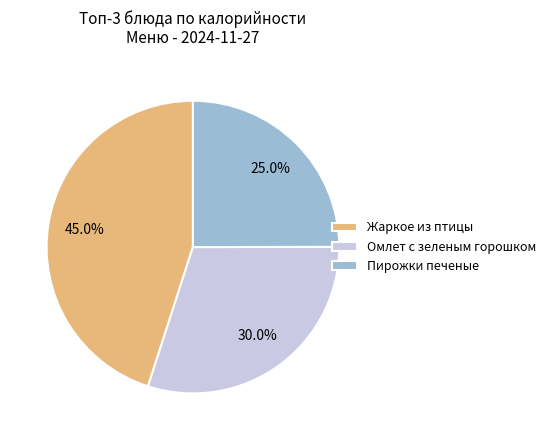

How many segments does this pie chart have?

3